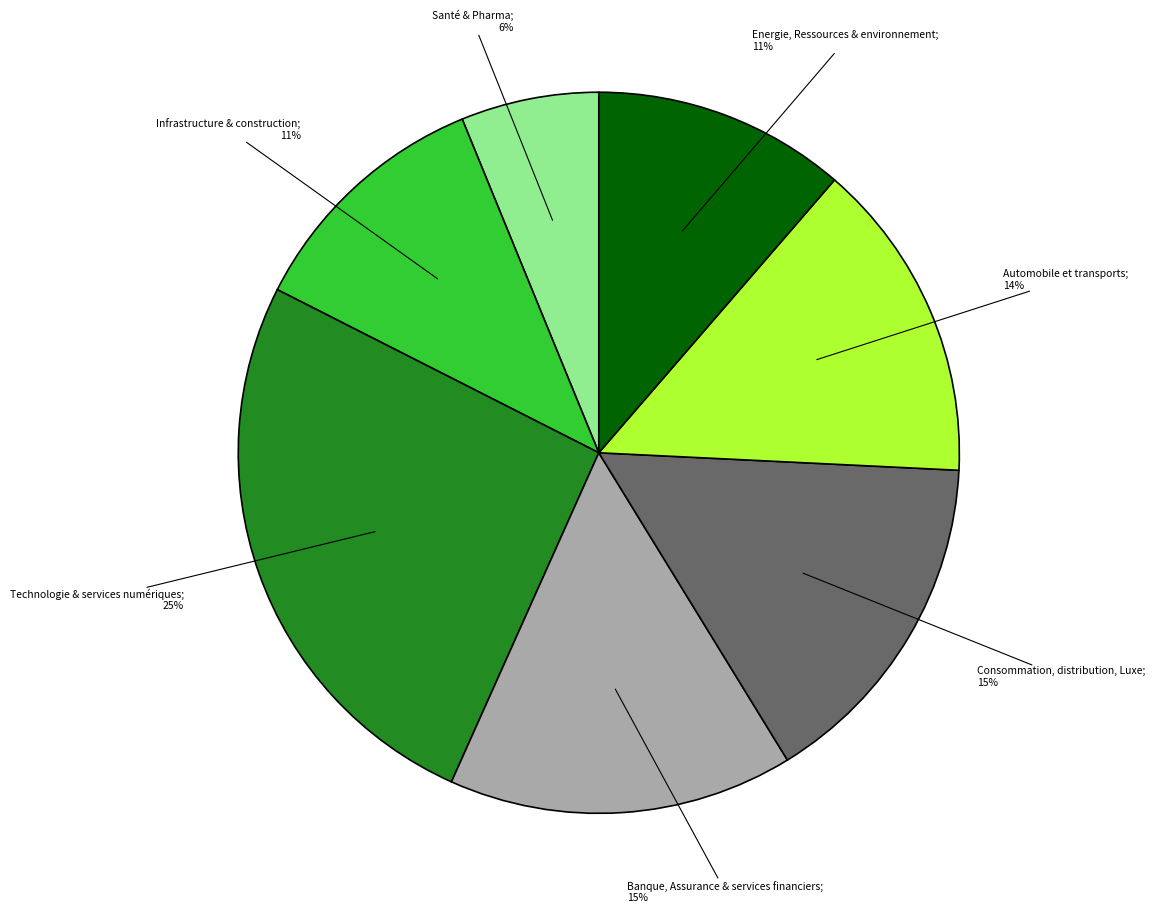

True or false: Technologie & services numériques accounts for 14% of the total.

False